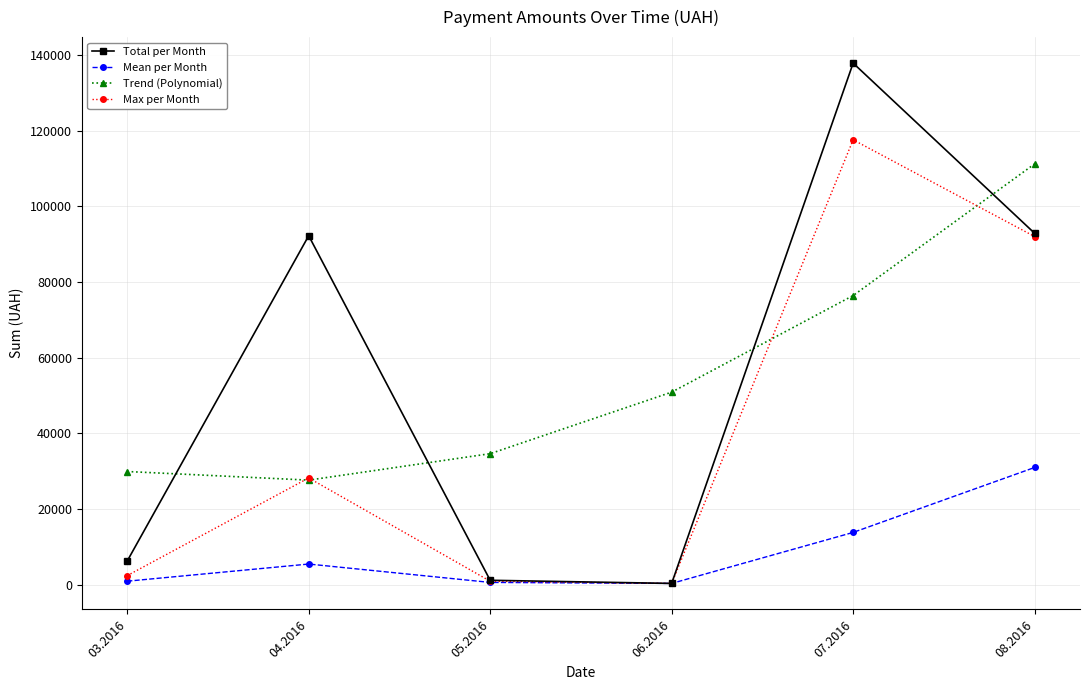

Is the value of Max per Month at 04.2016 greater than the value of Total per Month at 08.2016?

No